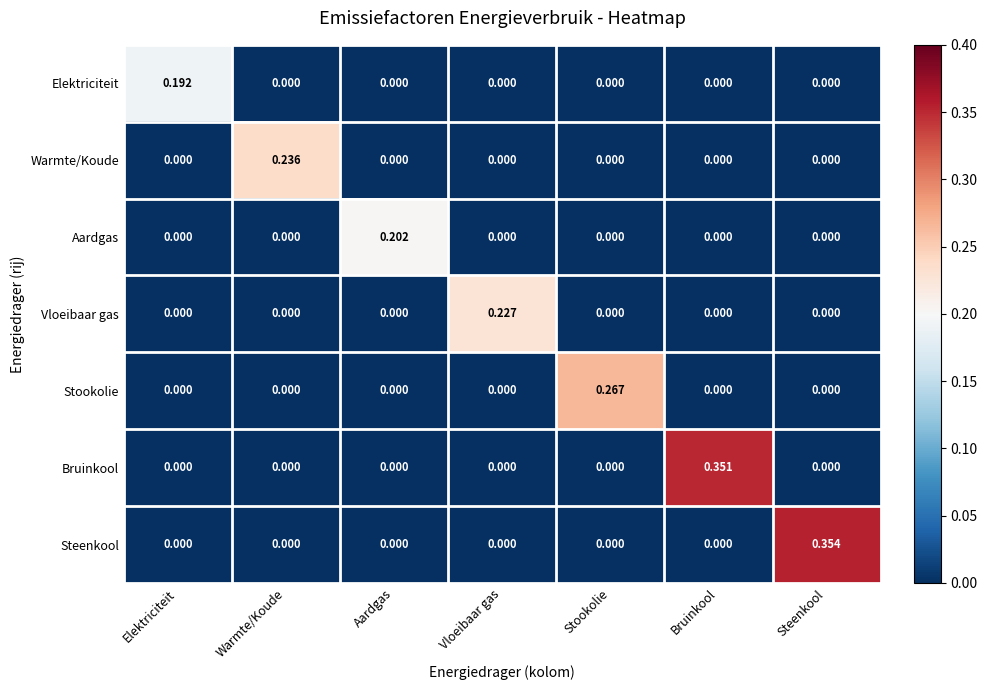

Which label corresponds to the largest value in the chart?

Steenkool